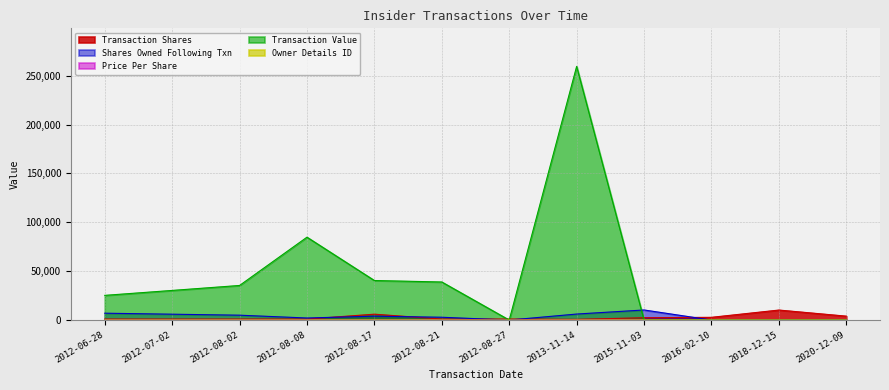

What is the label of the 6th point from the left?

2012-08-21